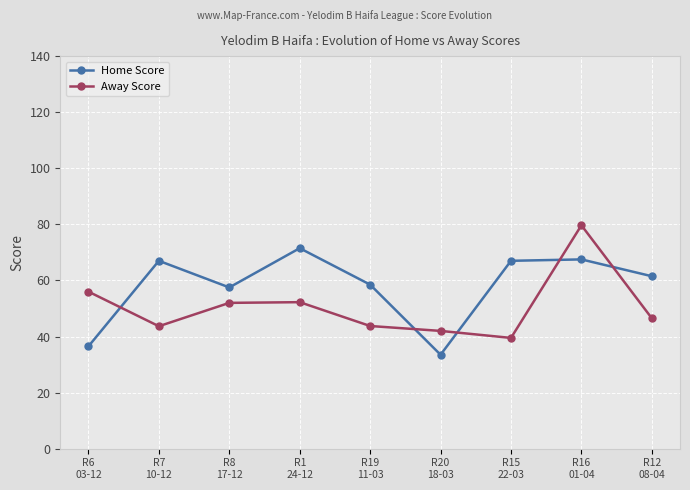

Which series has the largest range (max minus min)?

Away Score